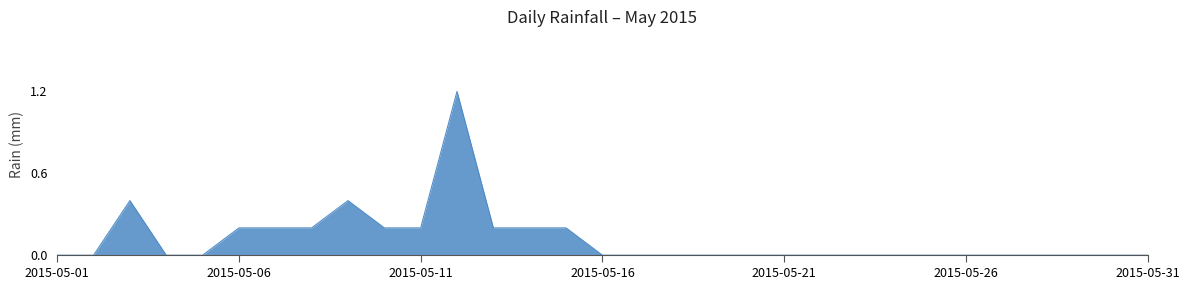

What is the difference between the maximum and second lowest values?

1.2